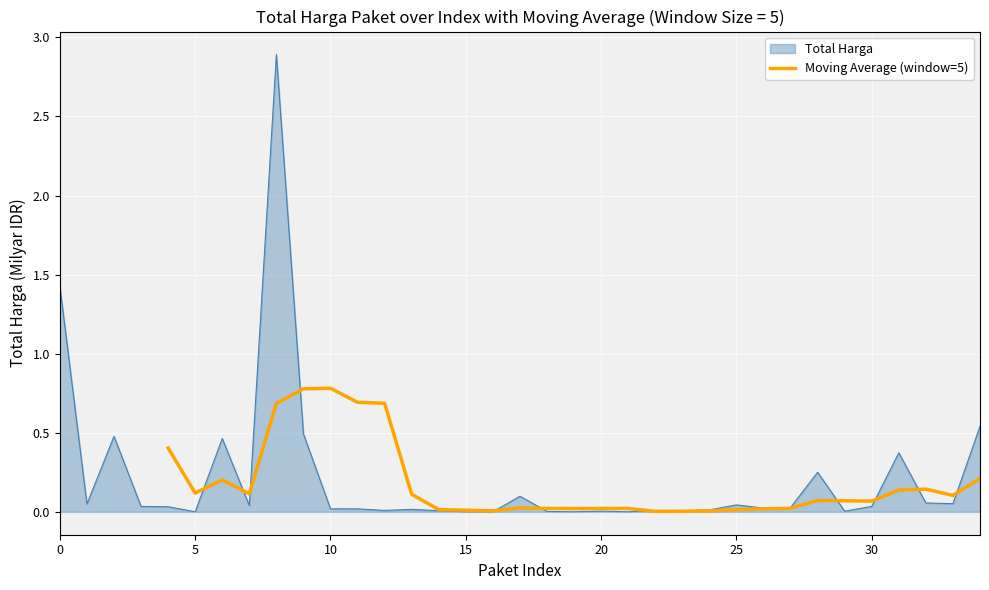

What is the maximum value for Moving Average (window=5)?

0.8